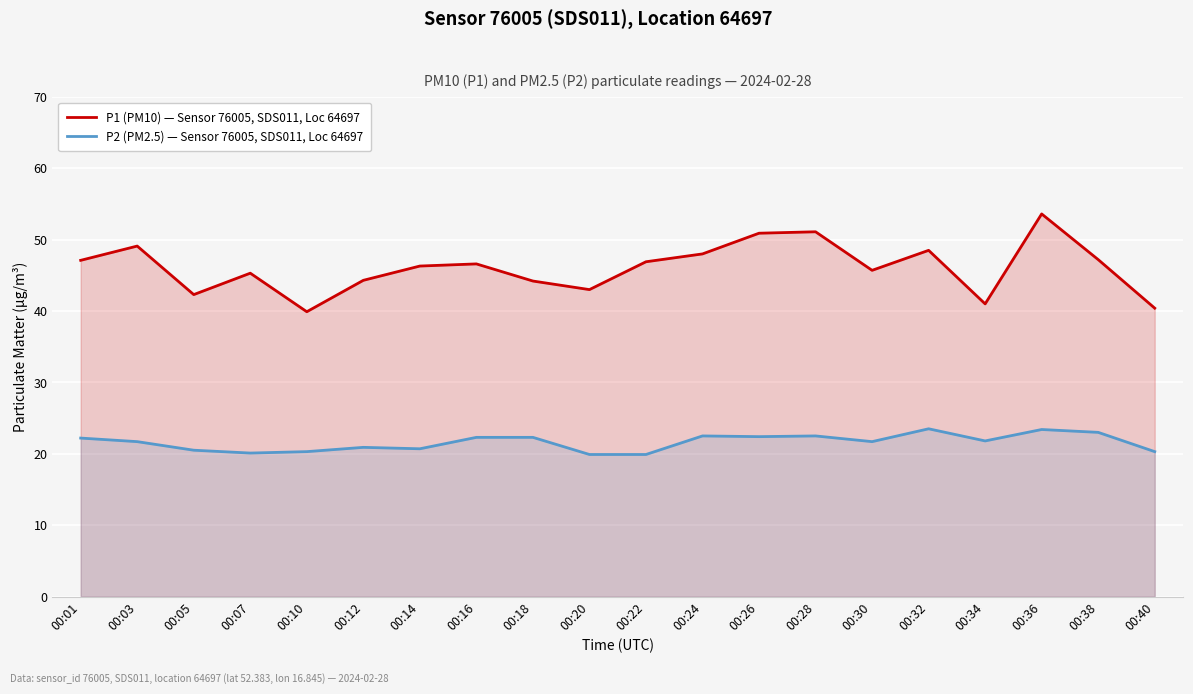

What is the difference between the P2 (PM2.5) — Sensor 76005, SDS011, Loc 64697 values at 00:10 and 00:16?

2.0